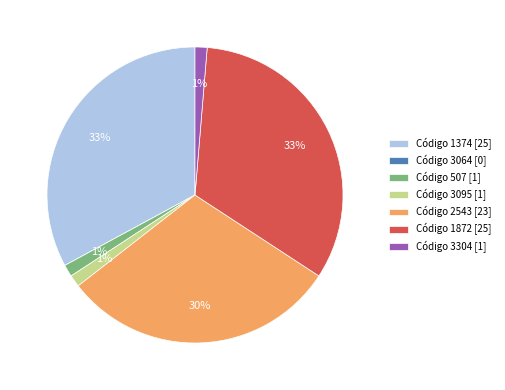

Do Código 2543 [23] and Código 3095 [1] together represent more than half of the pie?

No